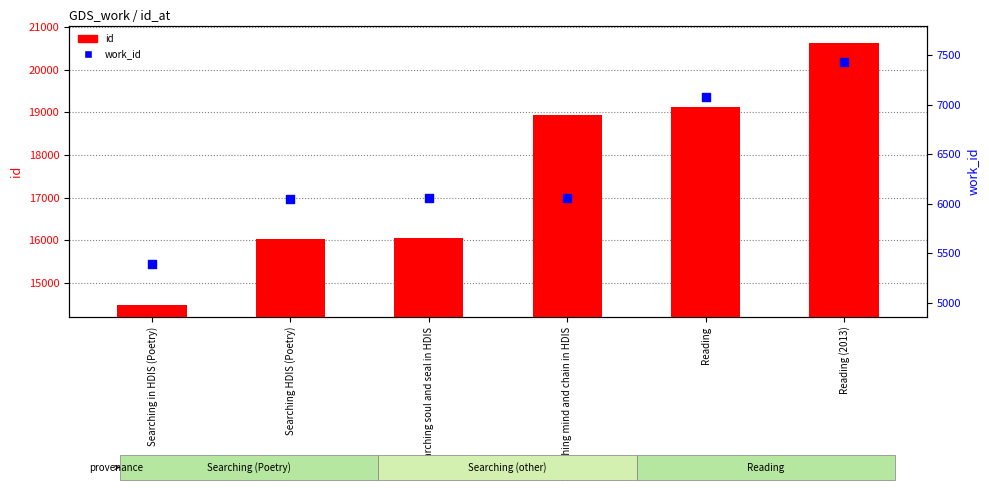

Which series contains the lowest Y value?

work_id (rank)